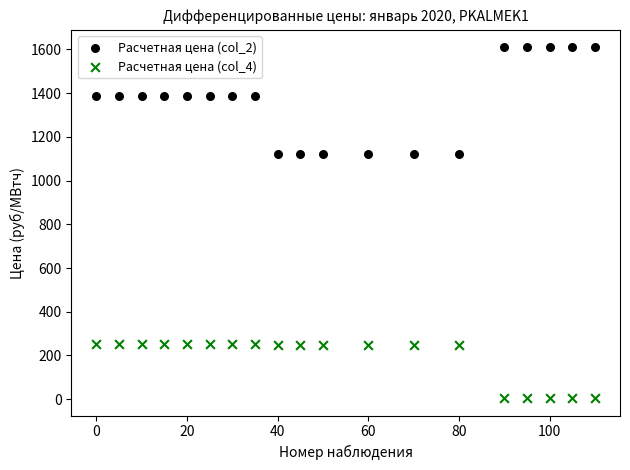

Which series contains the highest Y value?

Расчетная цена (col_2)